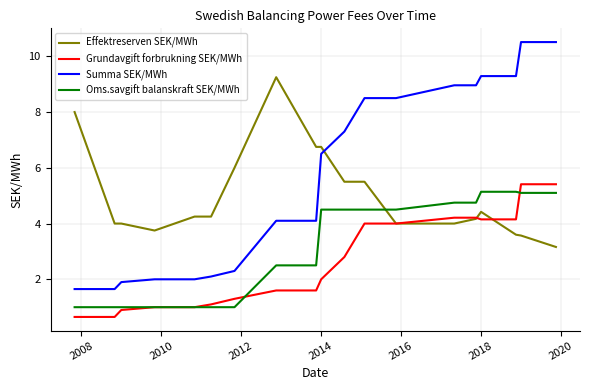

Which series has the widest spread of values?

Summa SEK/MWh